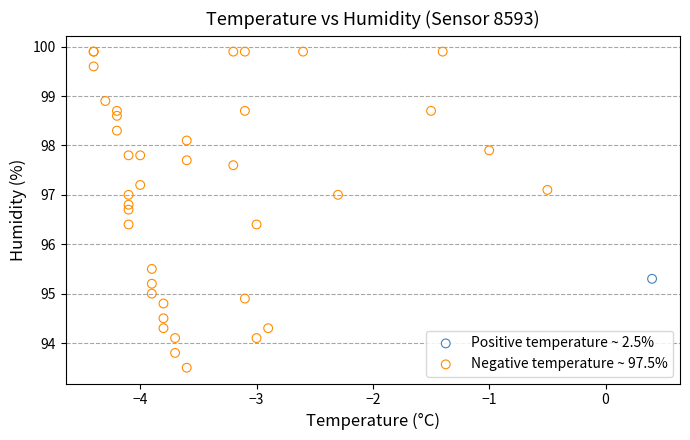

What are all the series names shown in the legend?

Positive temperature ~ 2.5%, Negative temperature ~ 97.5%